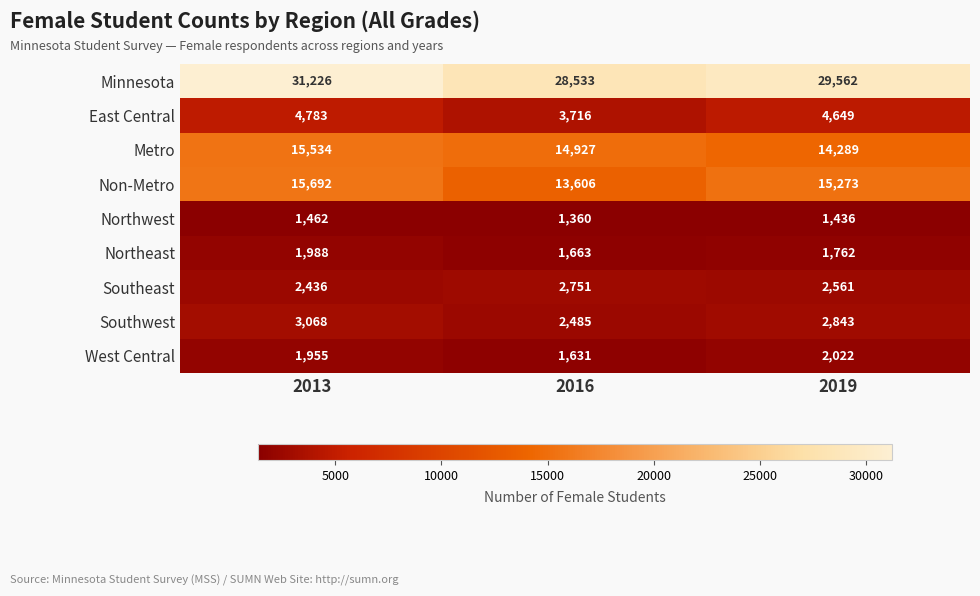

List the labels in order of Southwest value, smallest first.

2016, 2019, 2013